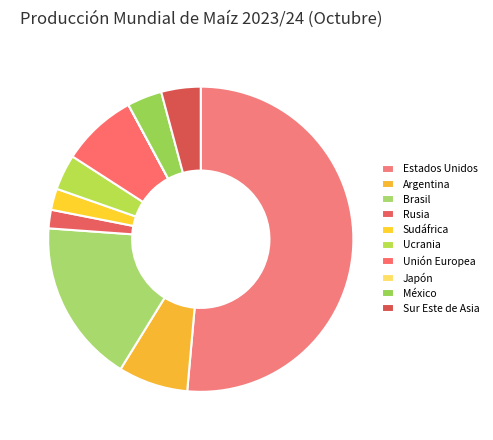

True or false: Unión Europea accounts for 8% of the total.

True